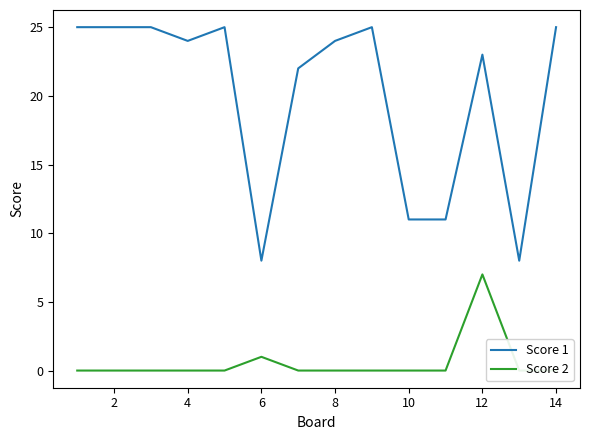

What is the difference between the second highest and second lowest values in the Score 1 series?

17